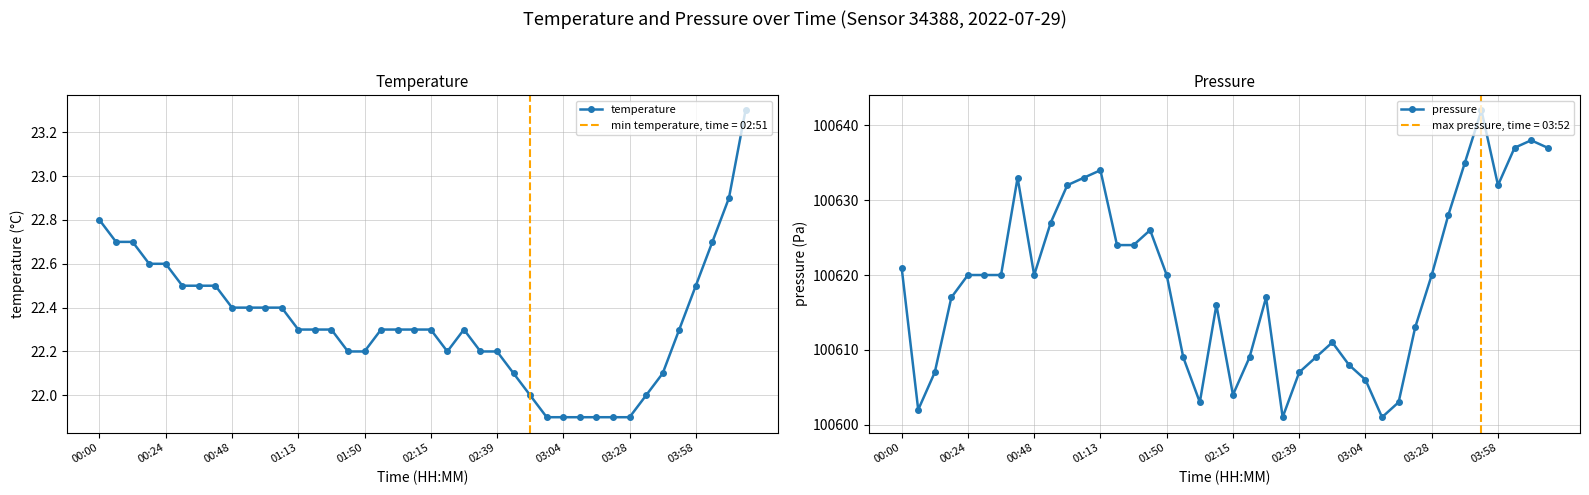

What is the value of the pressure point at the 26th from the left?

100609.0